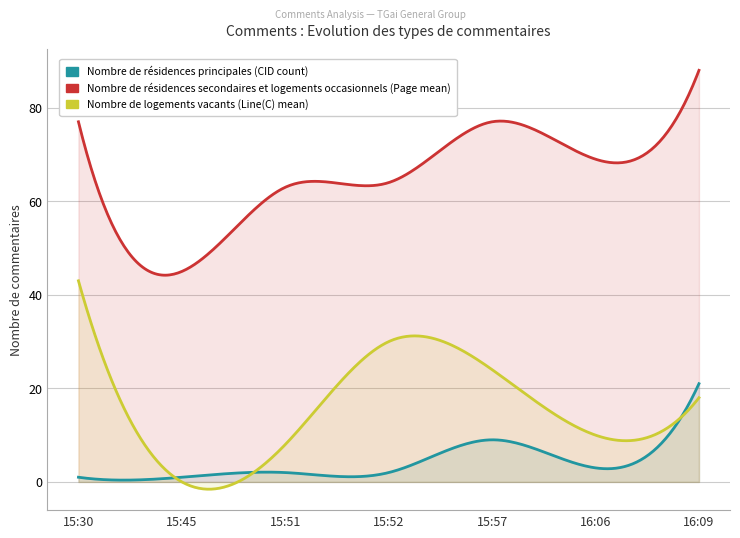

Where is the first local maximum for Nombre de logements vacants (Line(C) mean)?

2013-09-16 15:52:21